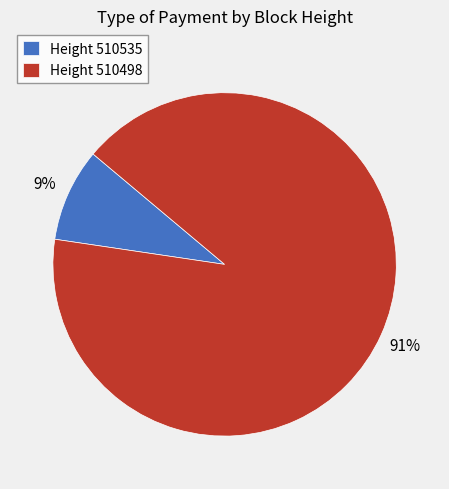

Count the number of slices in the pie.

2